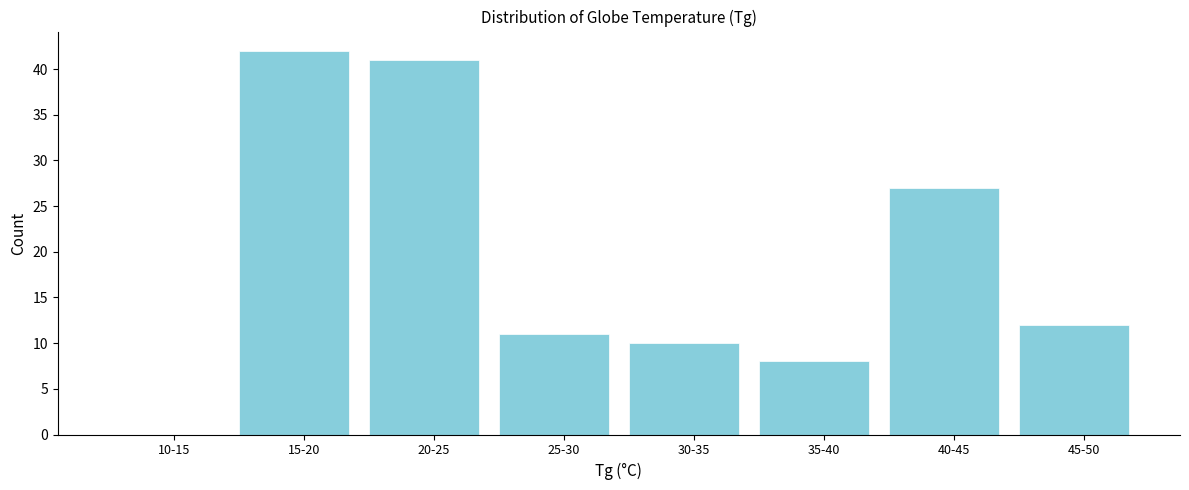

Reading left to right, transcribe all the data shown in this chart.

10-15=0	15-20=42	20-25=41	25-30=11	30-35=10	35-40=8	40-45=27	45-50=12